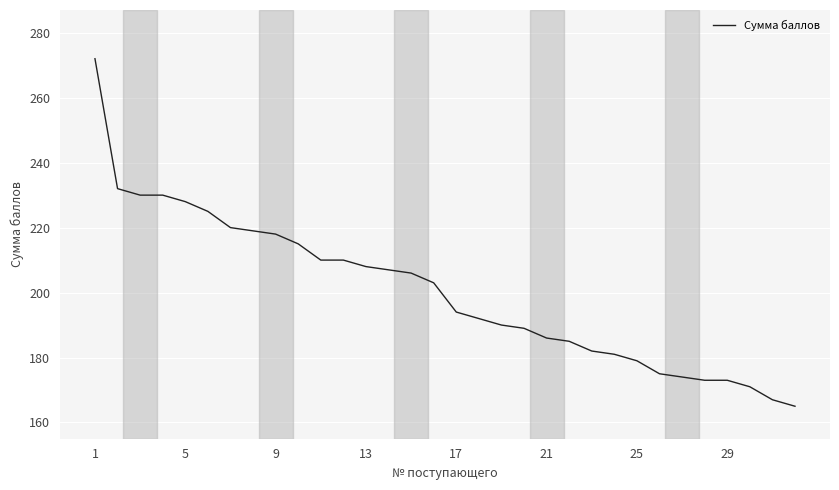

What is the greatest value displayed?

272